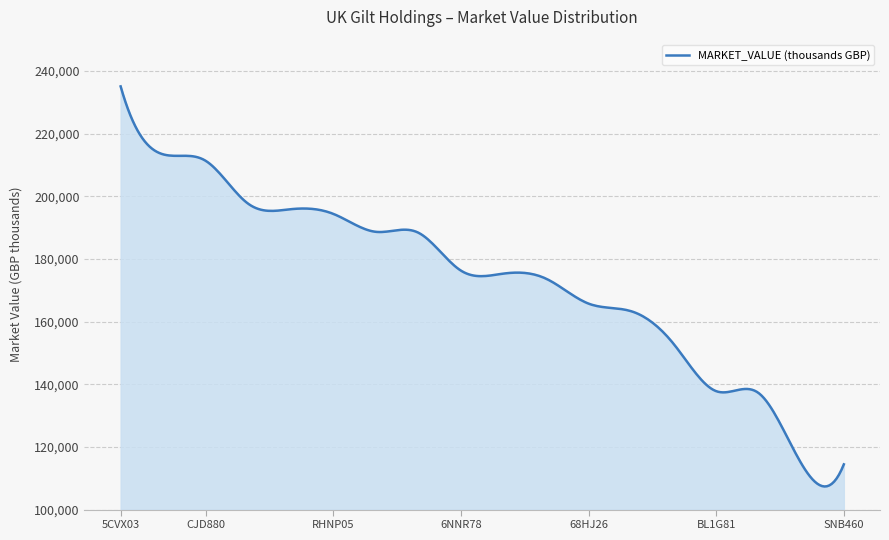

What is the difference between the maximum and minimum values?

127708.7